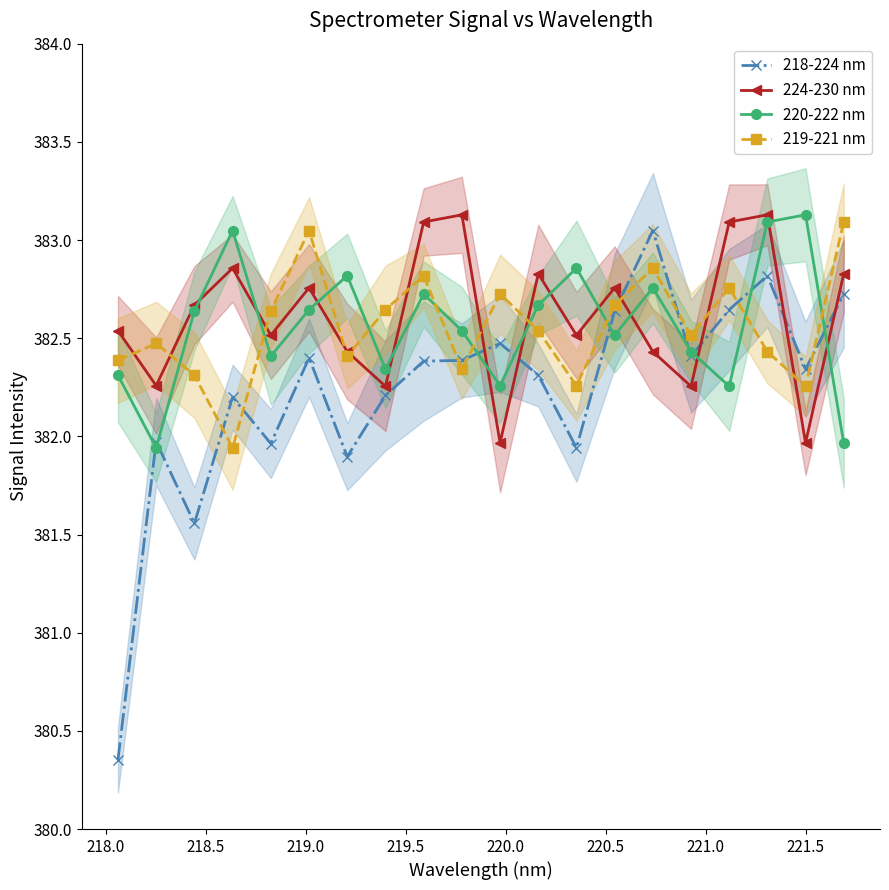

Rank the series by their maximum value, from lowest to highest.

218-224 nm, 219-221 nm, 224-230 nm, 220-222 nm